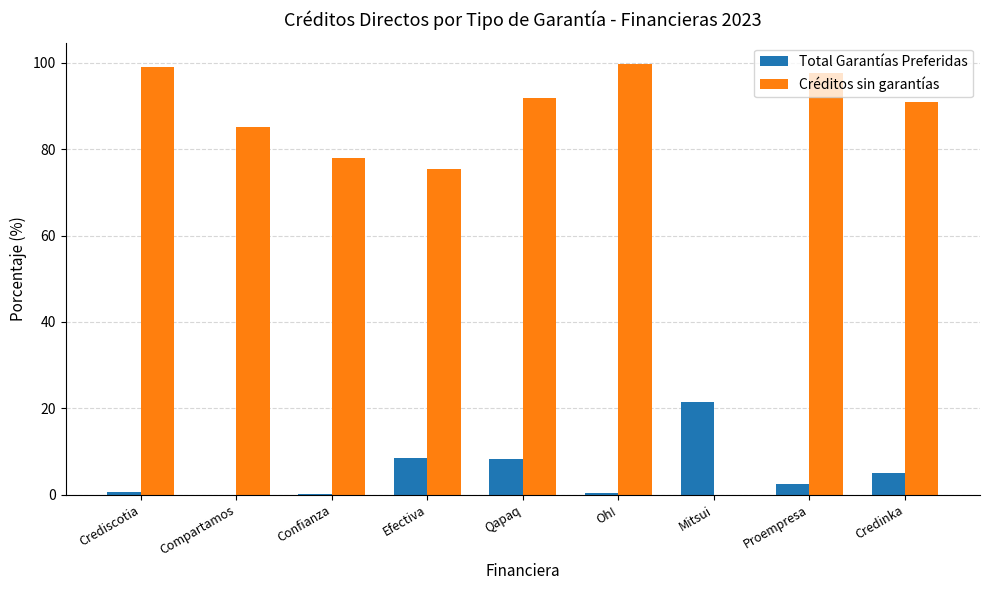

Which series has the largest total across all categories?

Créditos sin garantías